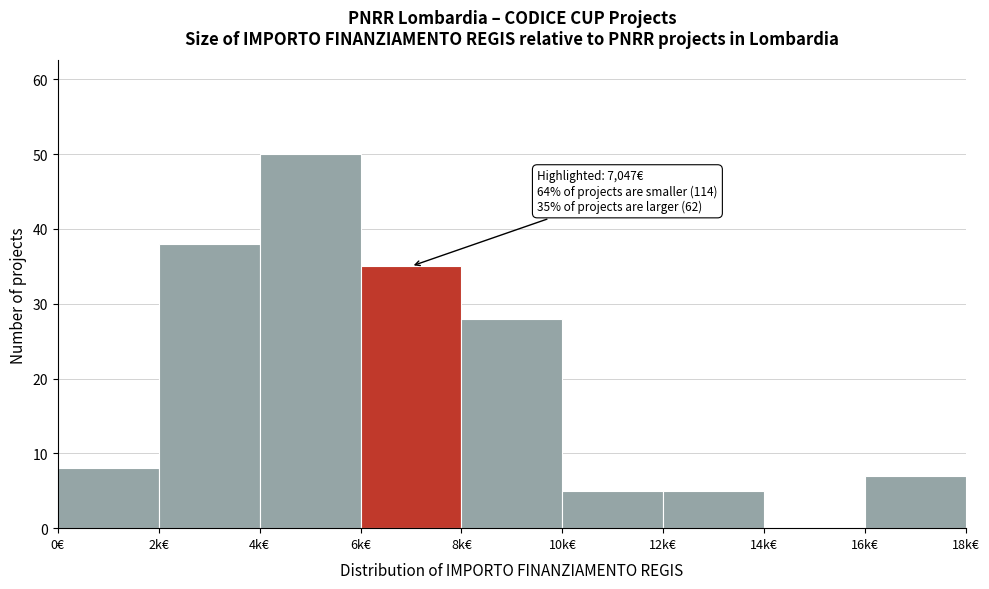

Reading left to right, transcribe all the data shown in this chart.

0€=8	2k€=38	4k€=50	6k€=35	8k€=28	10k€=5	12k€=5	14k€=0	16k€=7